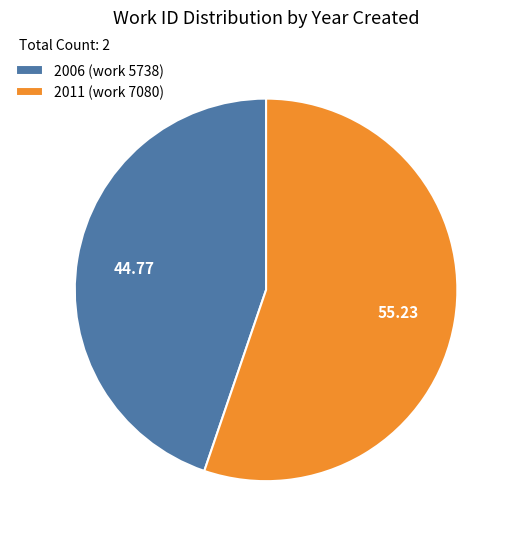

Approximately how many times larger is the value at 2011 (work 7080) compared to 2006 (work 5738)?

1.2